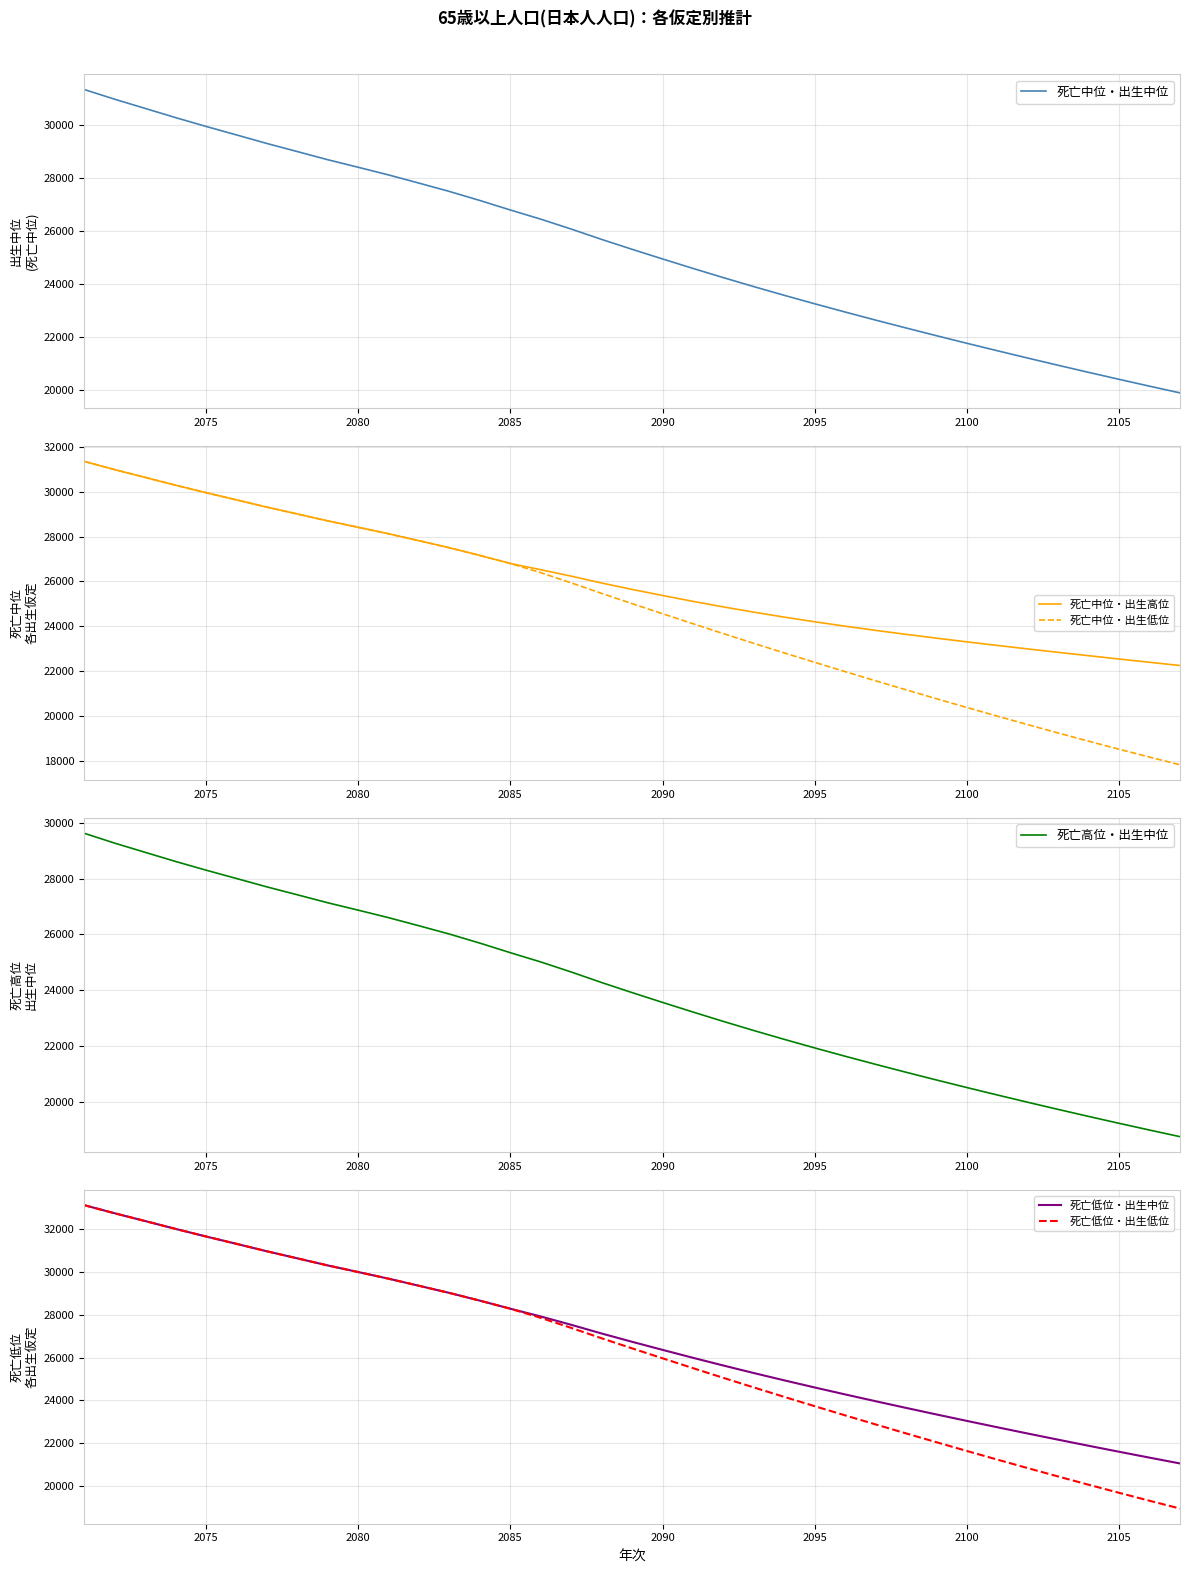

What is the lowest value of the 死亡中位・出生低位 series?

17820.1